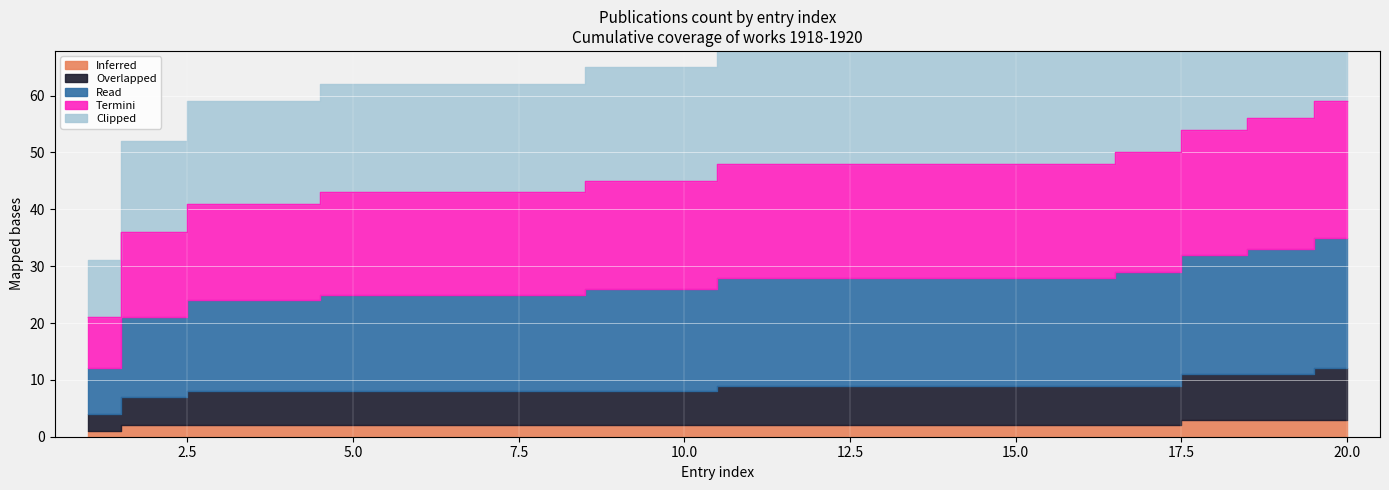

Reading left to right, what are all the values shown in this chart?

Inferred: 1	2	2	2	2	2	2	2	2	2	2	2	2	2	2	2	2	3	3	3
Overlapped: 3	5	6	6	6	6	6	6	6	6	7	7	7	7	7	7	7	8	8	9
Read: 8	14	16	16	17	17	17	17	18	18	19	19	19	19	19	19	20	21	22	23
Termini: 9	15	17	17	18	18	18	18	19	19	20	20	20	20	20	20	21	22	23	24
Clipped: 10	16	18	18	19	19	19	19	20	20	21	21	21	21	21	21	22	23	24	25